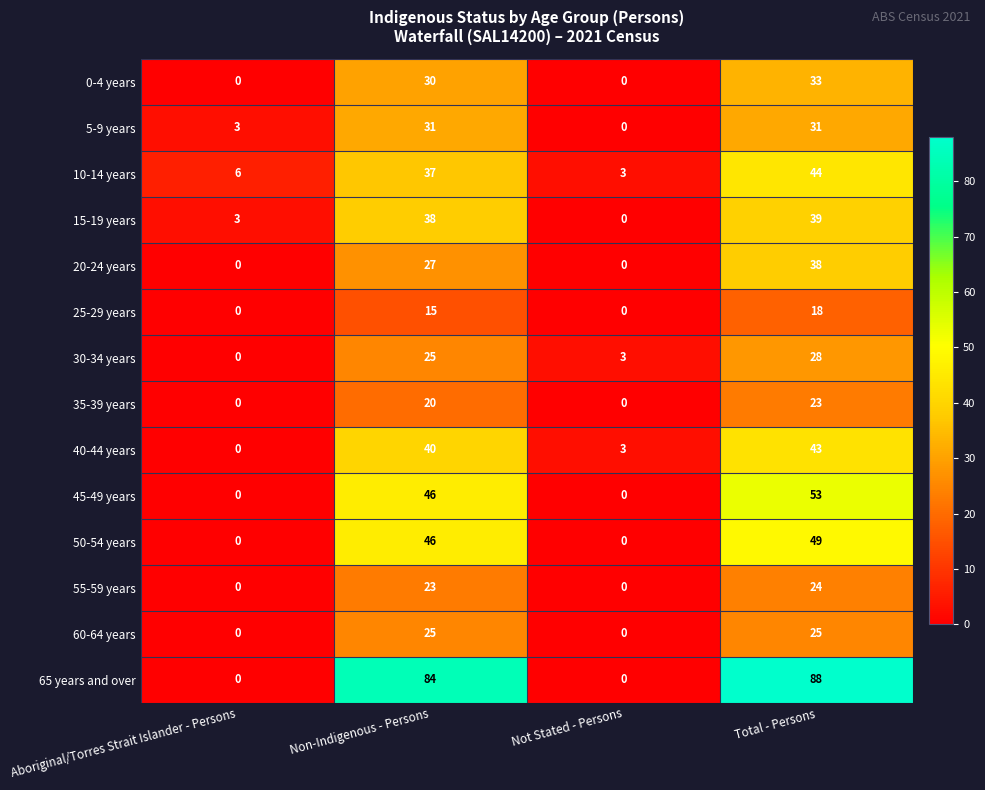

True or false: 35-39 years has a value of 14 at Non-Indigenous - Persons.

False